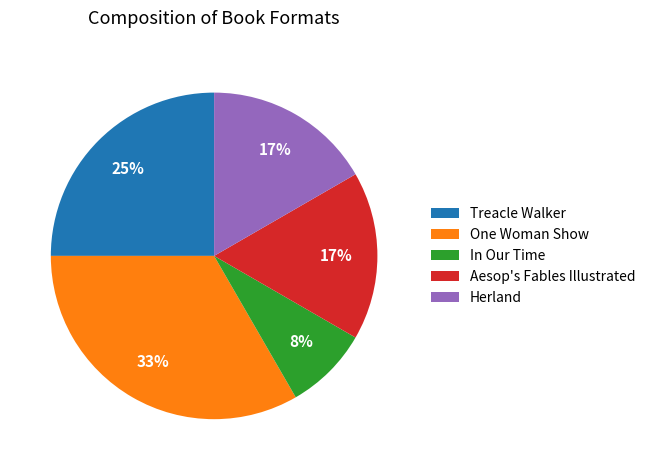

Does Aesop's Fables Illustrated represent more than half of the total?

No